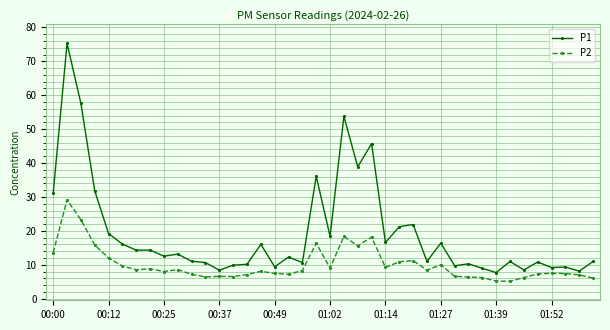

True or false: P2 and P1 intersect in this chart.

False